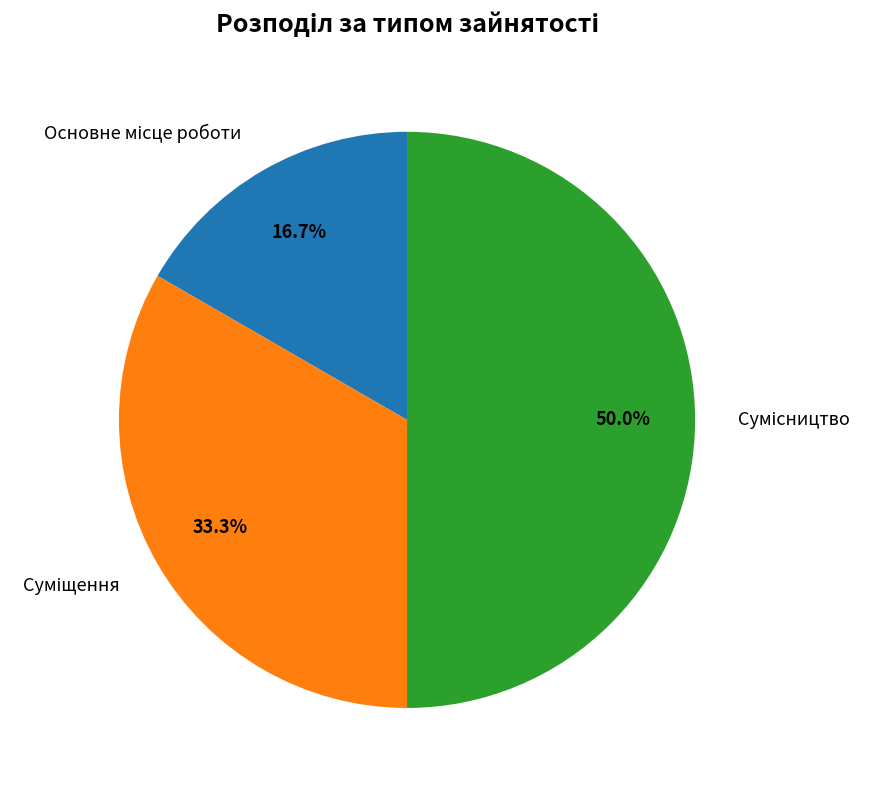

To the nearest percent, what portion does Суміщення represent?

33%